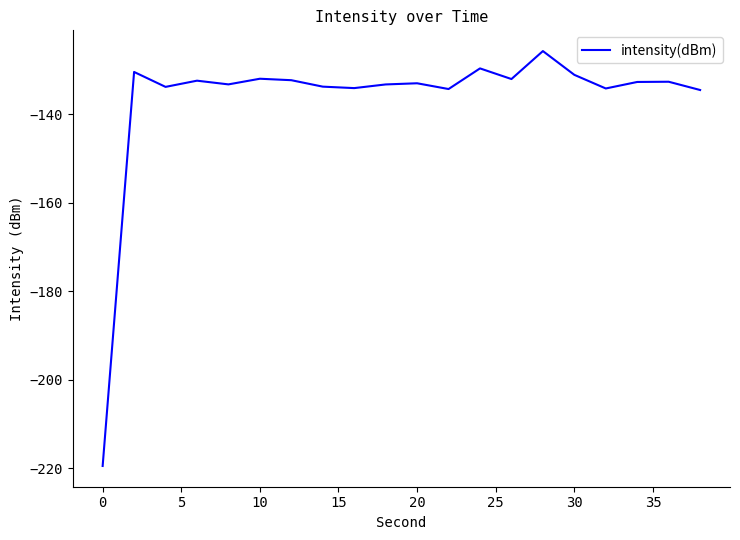

What is the minimum value shown in the chart?

-219.5